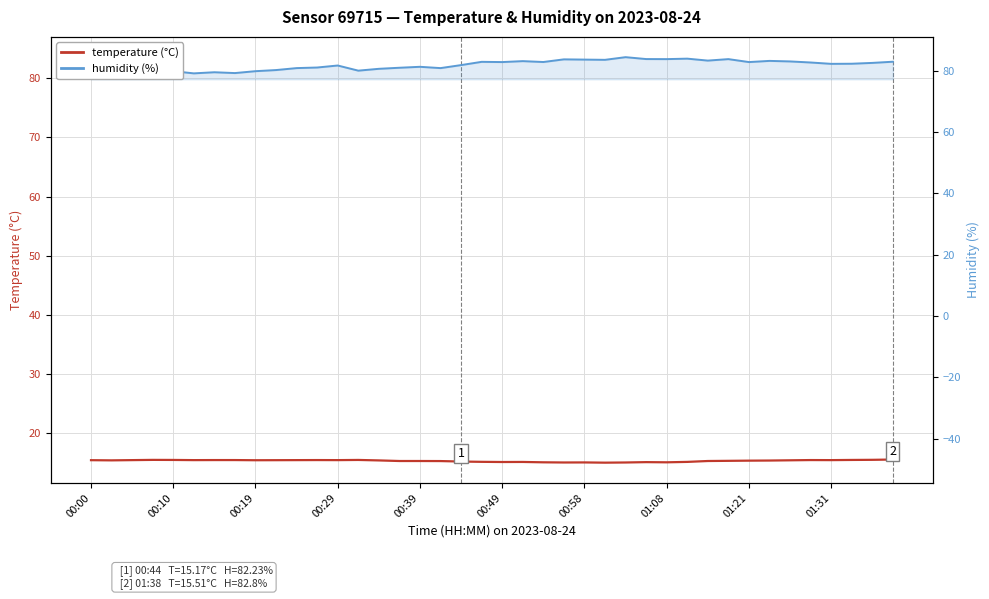

What is the difference between the second highest and minimum values in the humidity series?

2.5